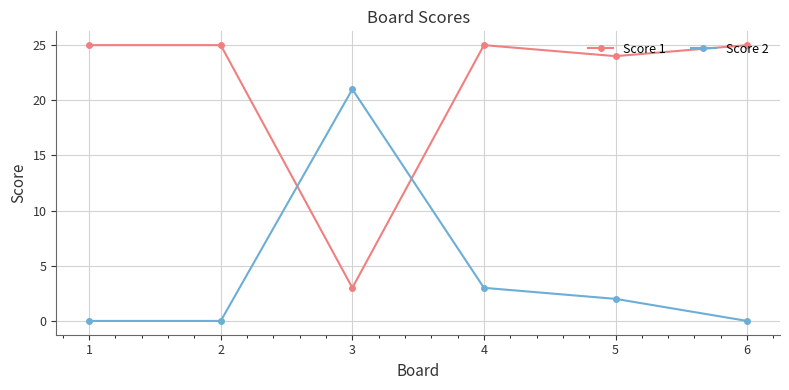

What are all the series names shown in the legend?

Score 1, Score 2